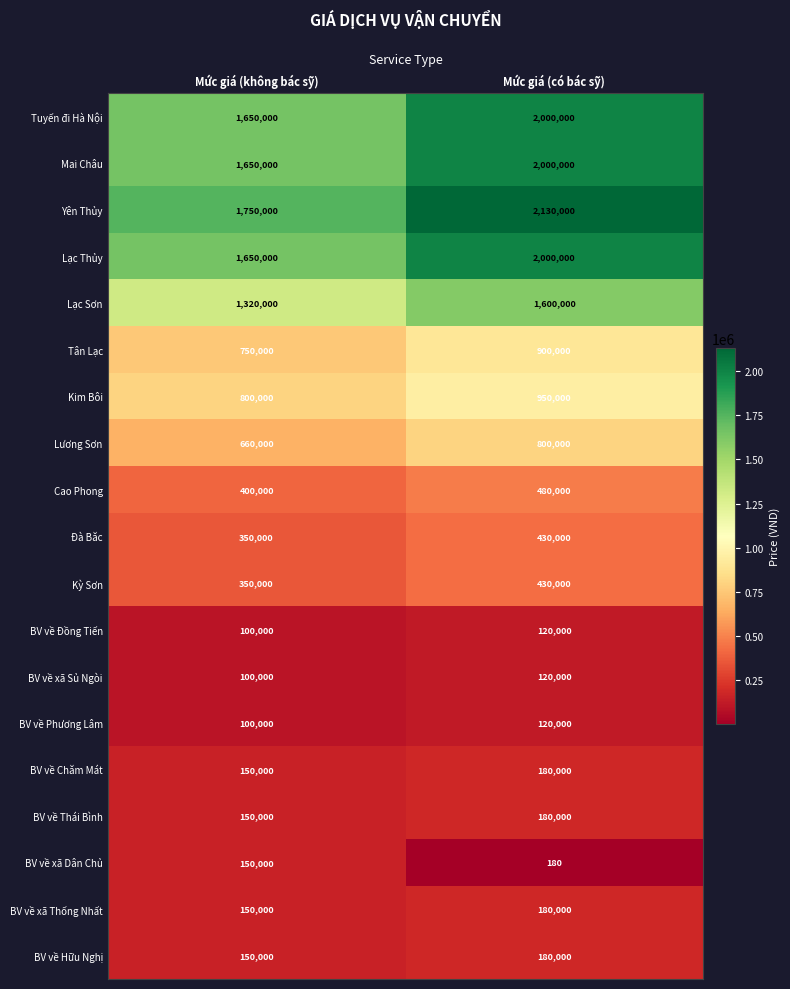

Between Mức giá (không bác sỹ) and Mức giá (có bác sỹ), which series saw the biggest shift?

Yên Thủy